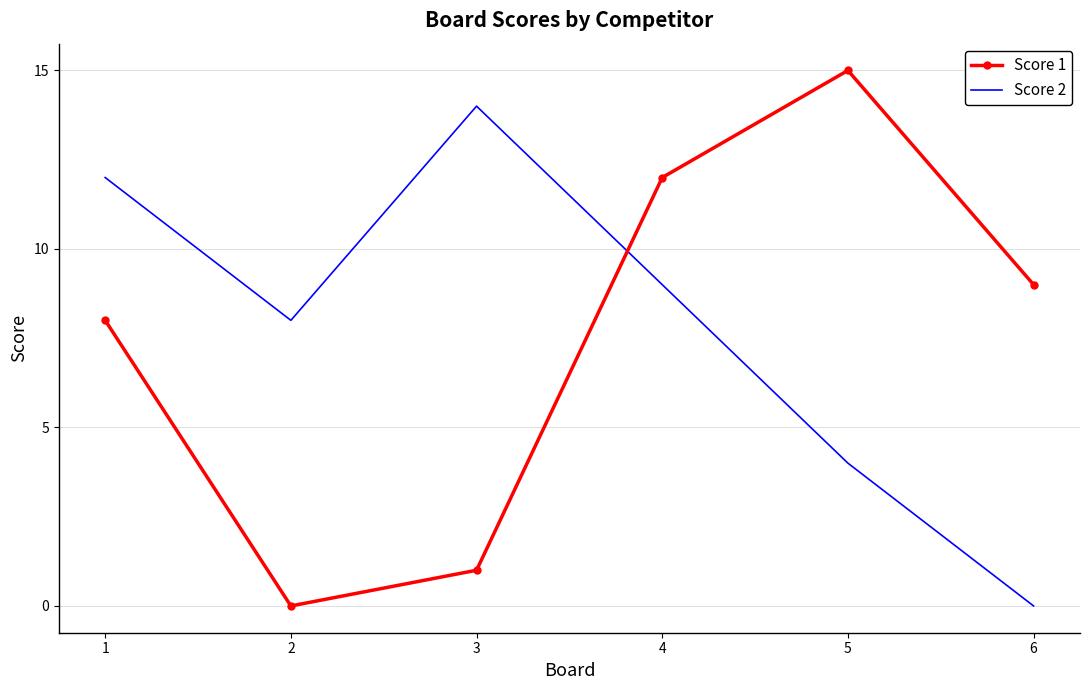

At which label does Score 2 first exceed 9?

1